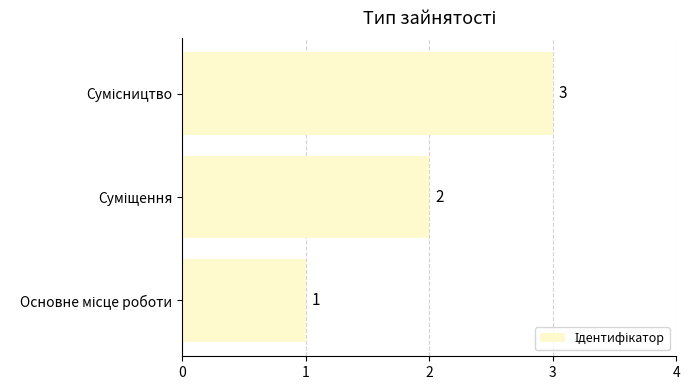

Count the number of categories in the chart.

3